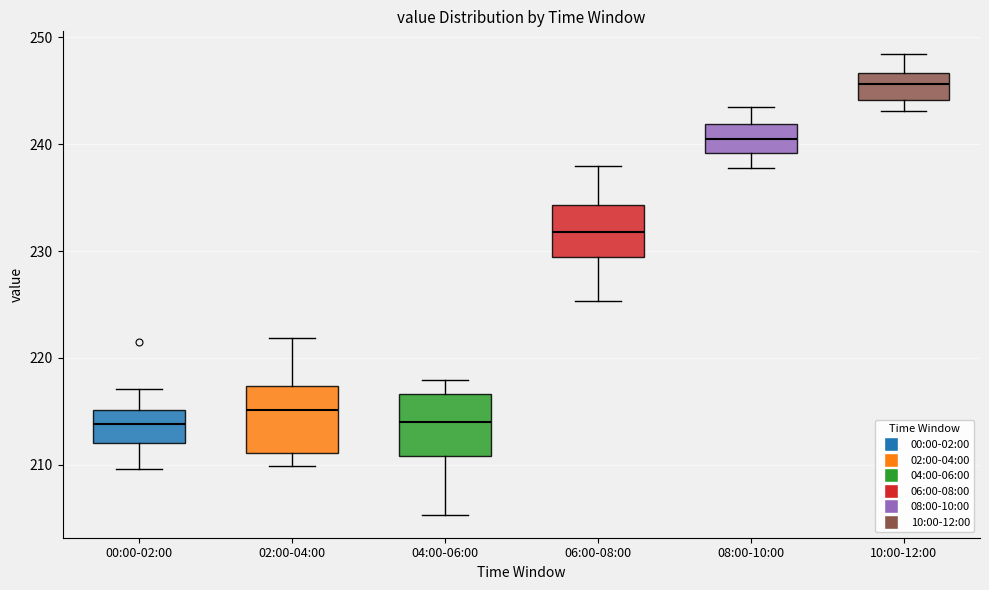

Reading left to right, transcribe this box plot: for each box, give where its median line is, the range the box spans, and where its two whiskers end, as read against the y-axis. The values are not printed on the chart, so give them approximately, as read against the axis.

00:00-02:00: median 214, box 212 to 215, whiskers 210 to 217
02:00-04:00: median 215, box 211 to 217, whiskers 210 to 222
04:00-06:00: median 214, box 211 to 217, whiskers 205 to 218
06:00-08:00: median 232, box 229 to 234, whiskers 225 to 238
08:00-10:00: median 241, box 239 to 242, whiskers 238 to 244
10:00-12:00: median 246, box 244 to 247, whiskers 243 to 248